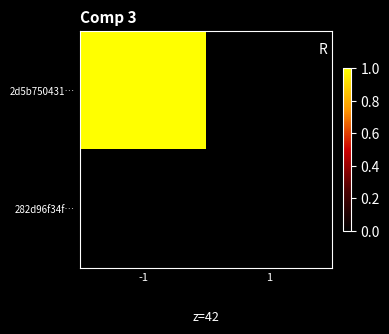

Count the number of categories in the chart.

2